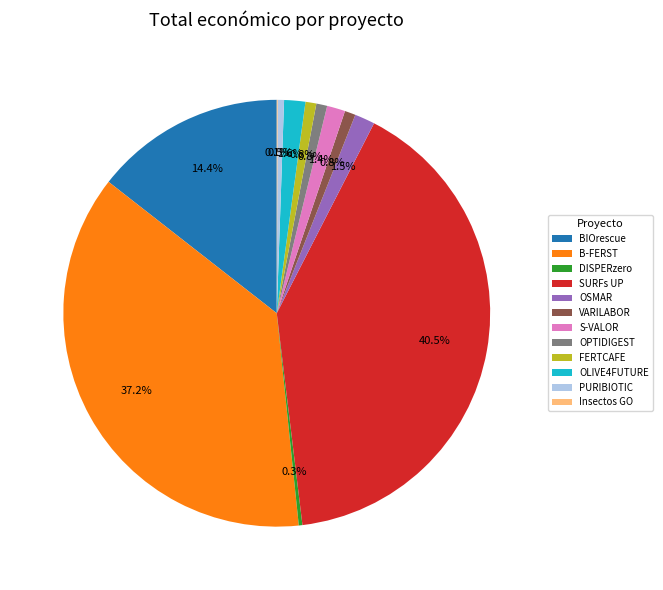

Combined, do OSMAR and BIOrescue account for over 50%?

No